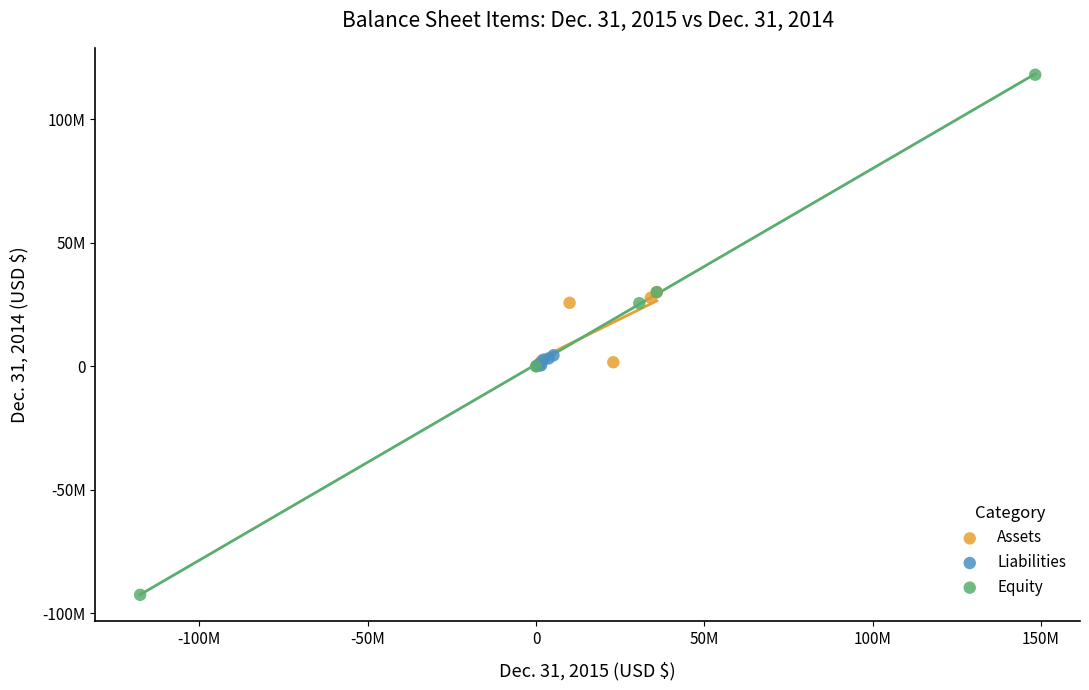

What are all the series names shown in the legend?

Assets, Liabilities, Equity